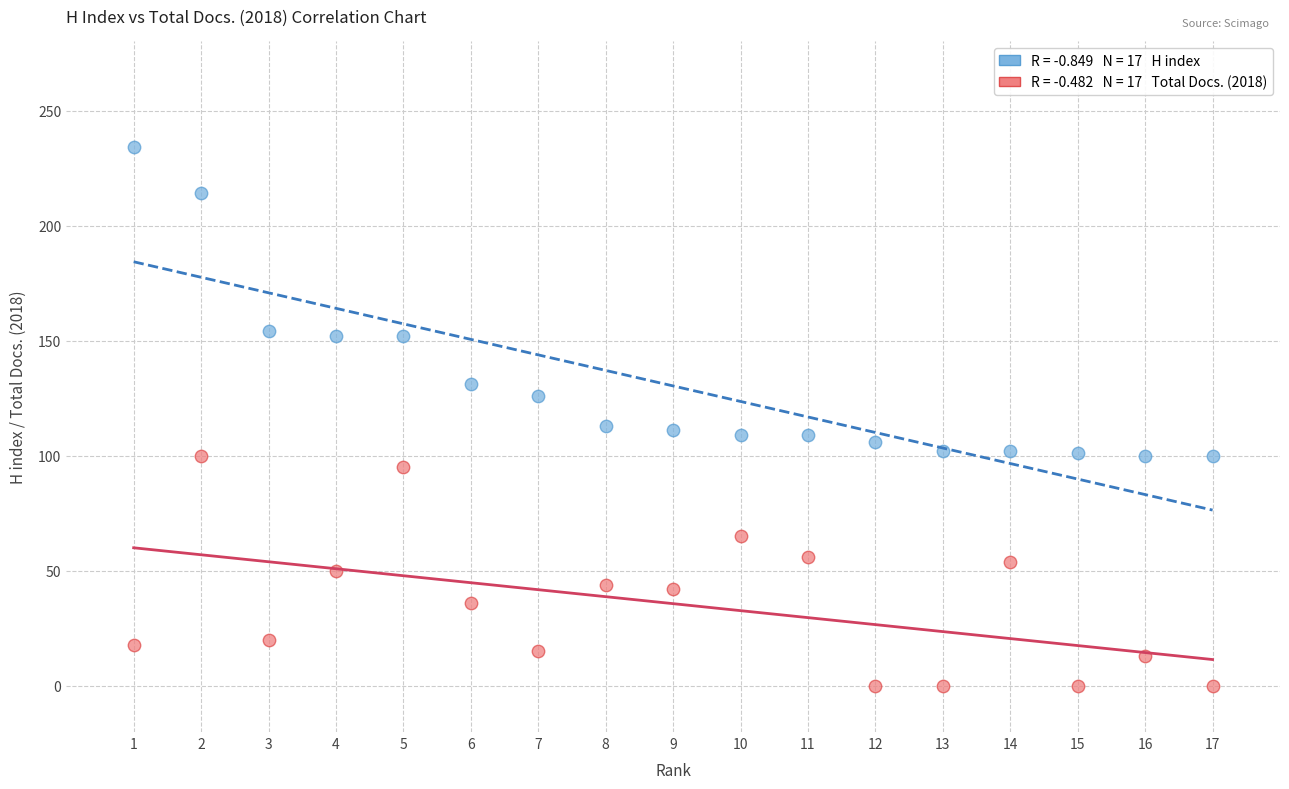

Across all data points, what is the range of Y values (max minus min)?

234